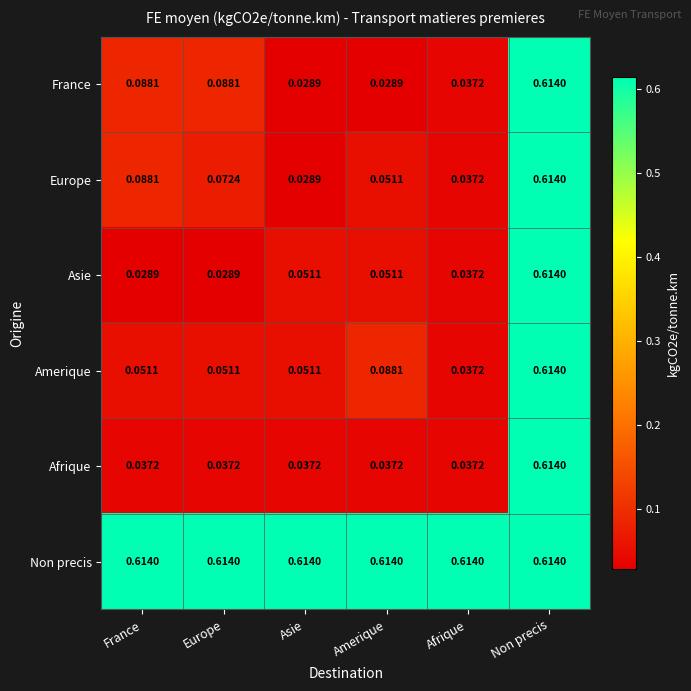

List the labels in order of Europe value, largest first.

Non precis, France, Europe, Amerique, Afrique, Asie